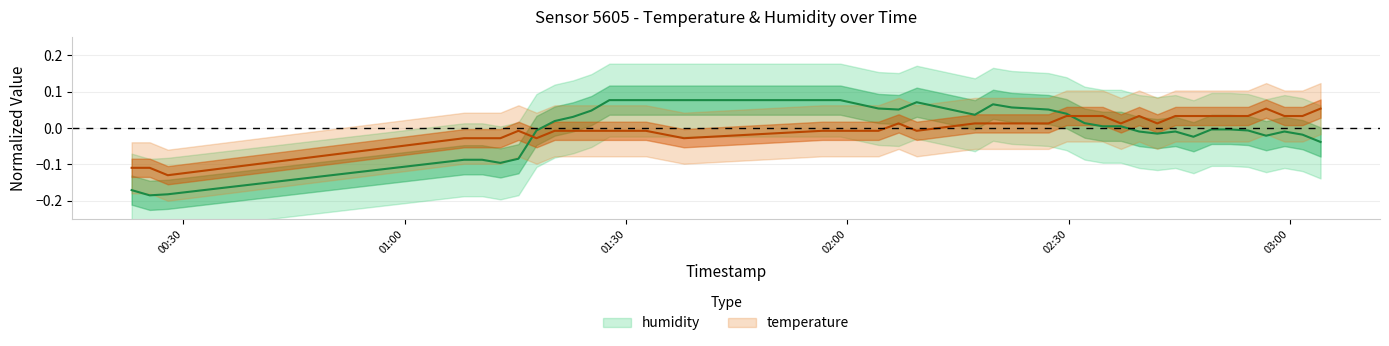

At how many categories does at least one series exceed 0?

32